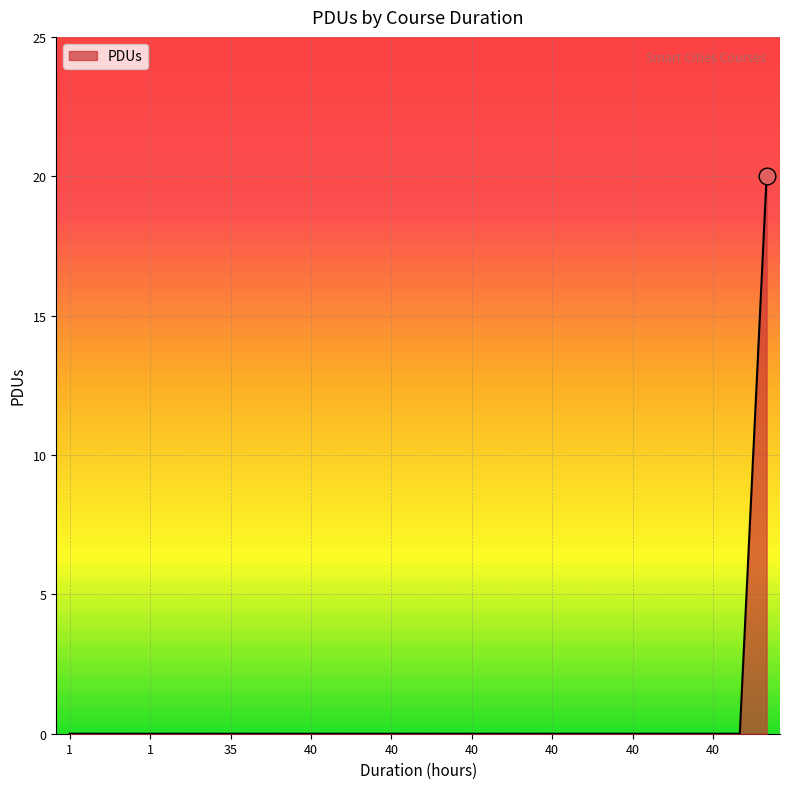

What is the difference between the maximum and minimum values?

20